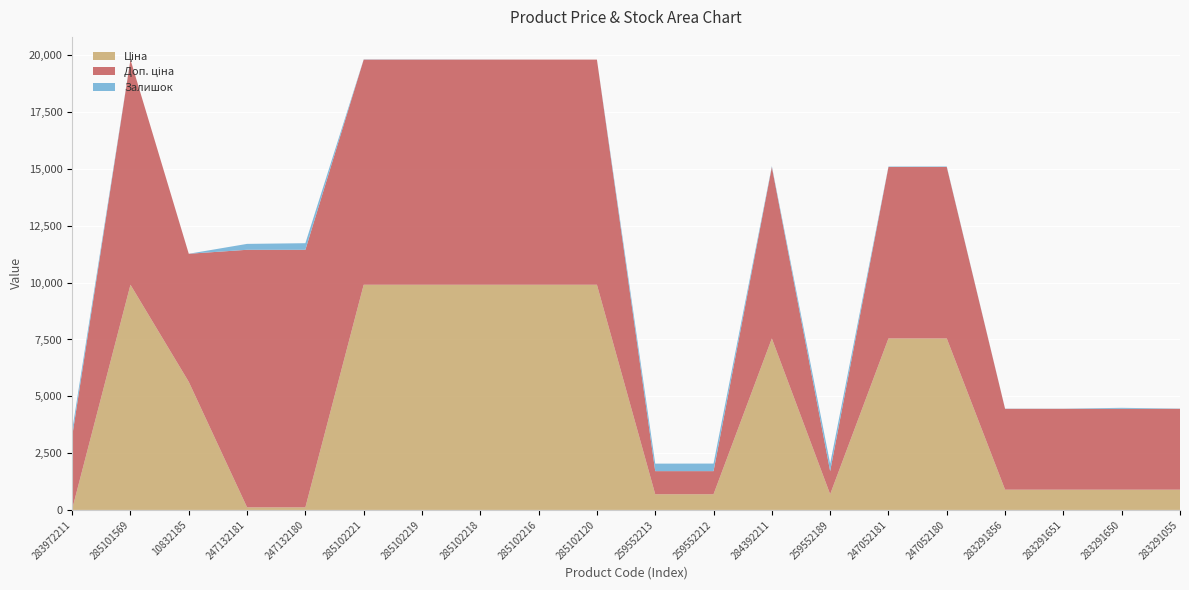

Reading left to right, extract all data points from this chart.

Ціна: 283972211=32.0	285101569=9908.5	10832185=5636.0	247132181=113.3	247132180=113.3	285102221=9908.5	285102219=9908.5	285102218=9908.5	285102216=9908.5	285102120=9908.5	259552213=689.1	259552212=689.1	284392211=7545.9	259552189=689.1	247052181=7545.9	247052180=7545.9	283291856=889.9	283291651=889.9	283291650=889.9	283291055=889.9
Доп. ціна: 283972211=3205.0	285101569=9908.5	10832185=5636.0	247132181=11334.0	247132180=11334.0	285102221=9908.5	285102219=9908.5	285102218=9908.5	285102216=9908.5	285102120=9908.5	259552213=1017.8	259552212=1017.8	284392211=7545.9	259552189=1017.8	247052181=7545.9	247052180=7545.9	283291856=3559.7	283291651=3559.7	283291650=3559.7	283291055=3559.7
Залишок: 283972211=264.0	285101569=0.0	10832185=1.0	247132181=260.0	247132180=290.0	285102221=8.0	285102219=7.0	285102218=3.0	285102216=0.0	285102120=0.0	259552213=330.0	259552212=333.0	284392211=39.0	259552189=329.0	247052181=19.0	247052180=21.0	283291856=7.0	283291651=6.0	283291650=43.0	283291055=9.0